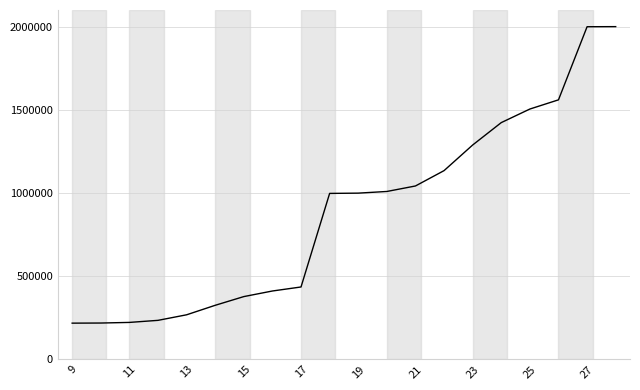

What is the smallest value displayed?

217450.4